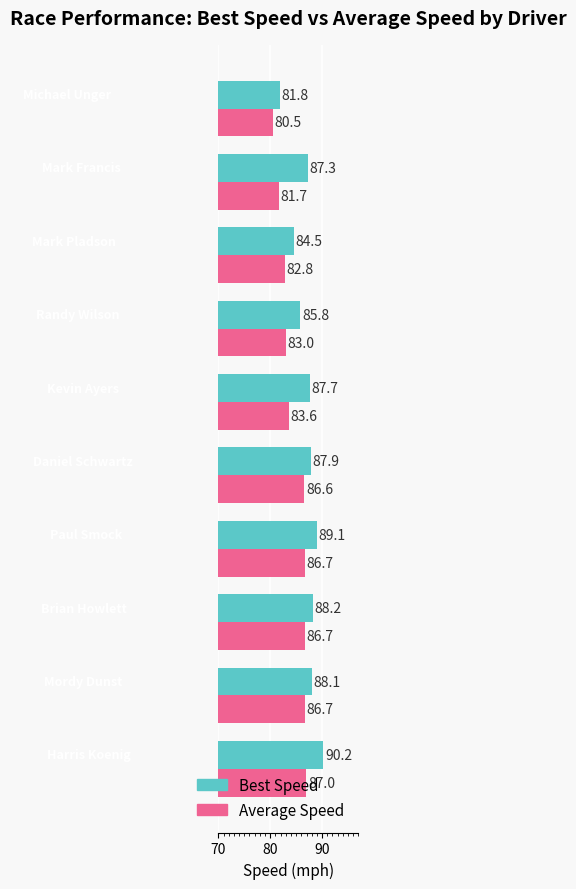

What are all the series names shown in the legend?

Best Speed, Average Speed